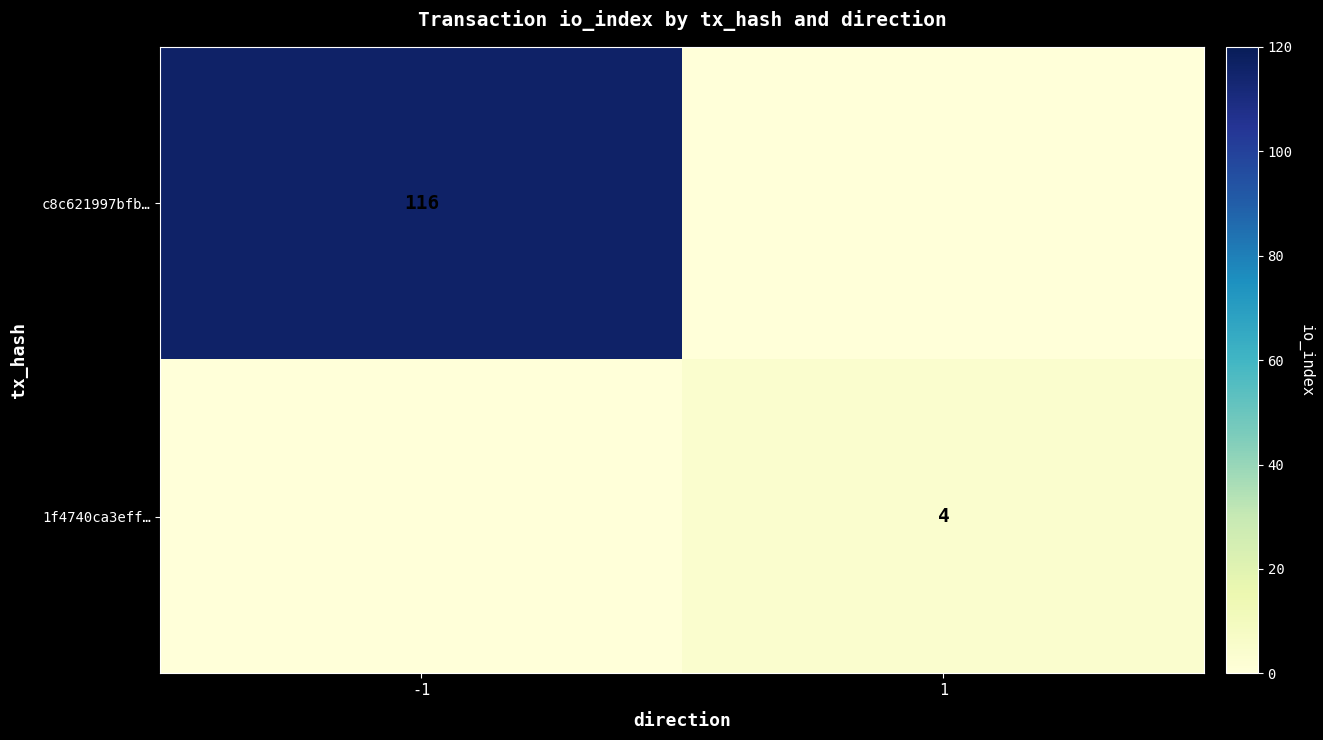

The value of 1f4740ca3eff… at 1 is 6. True or false?

False